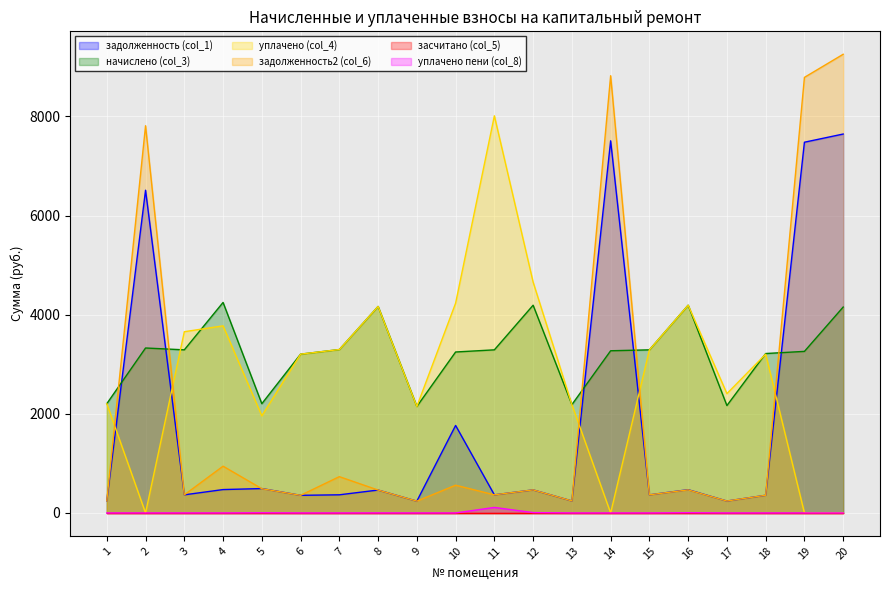

Is it true that задолженность (col_1) equals 365.7 at 3?

True